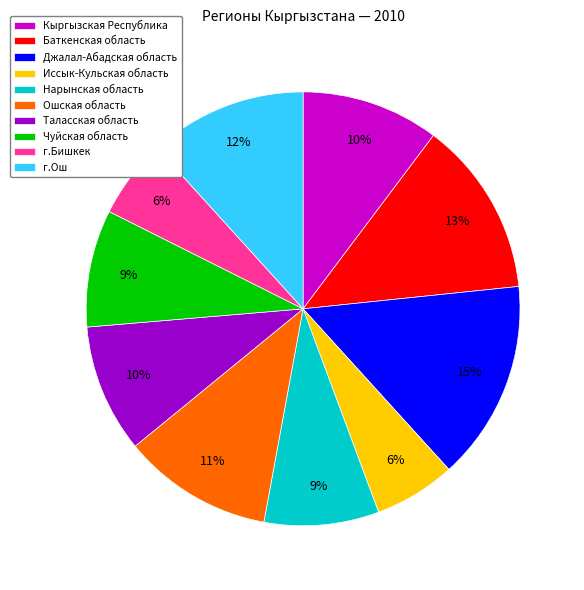

To the nearest percent, what percentage of the pie is Иссык-Кульская область?

6%